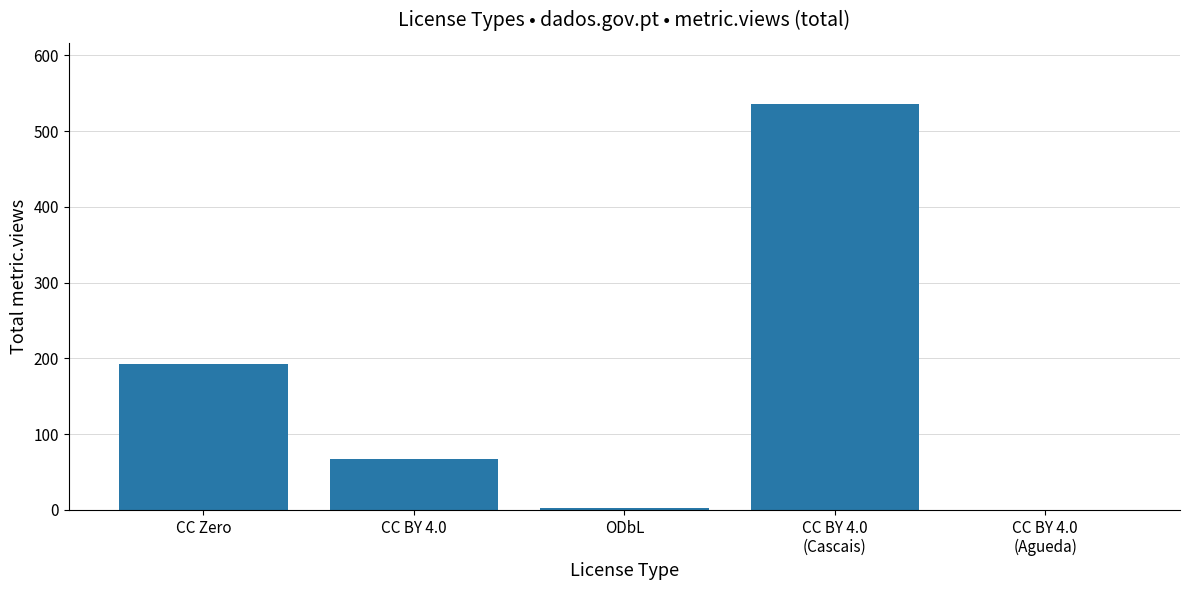

How many distinct data groups are displayed?

1